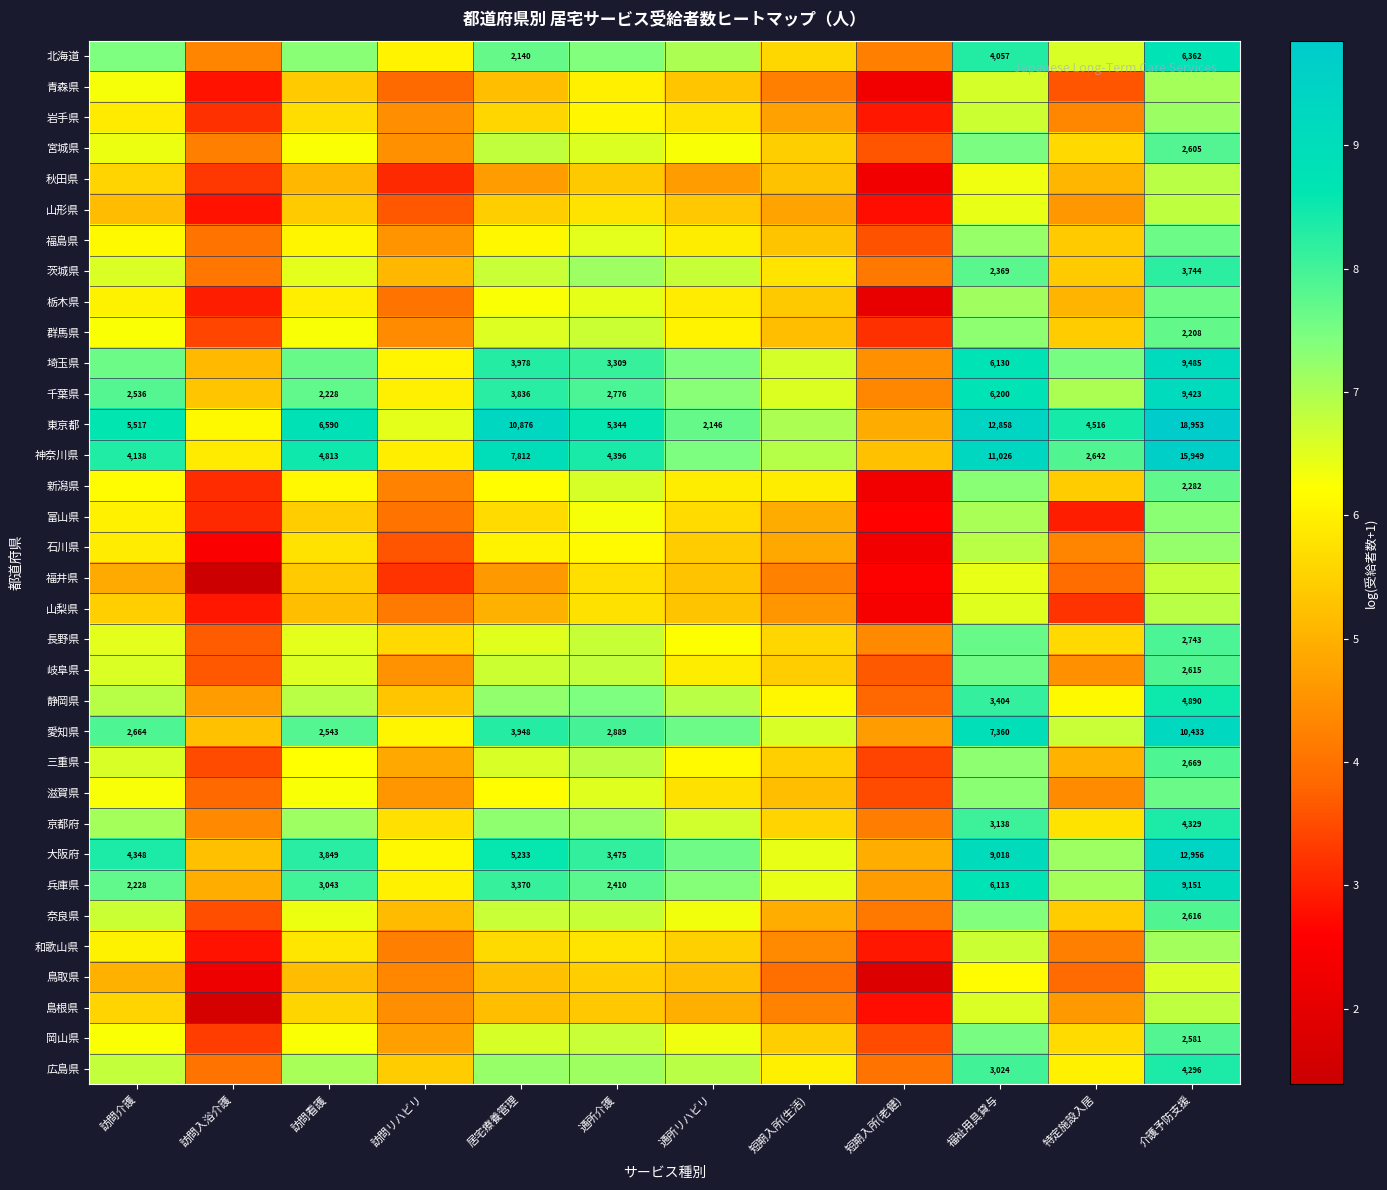

What value does the 奈良県 series have at 福祉用具貸与?

7.4